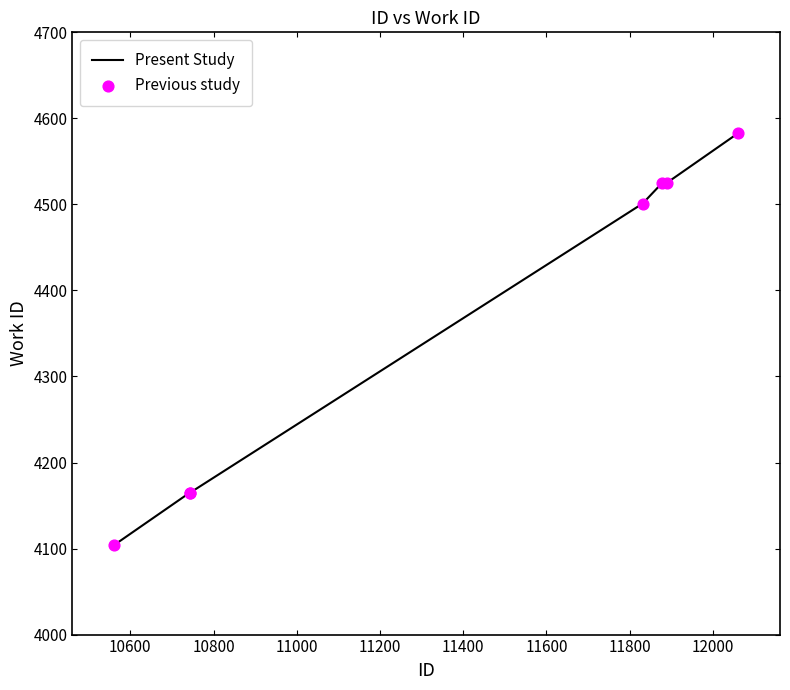

What is the difference between the maximum and minimum values?

479